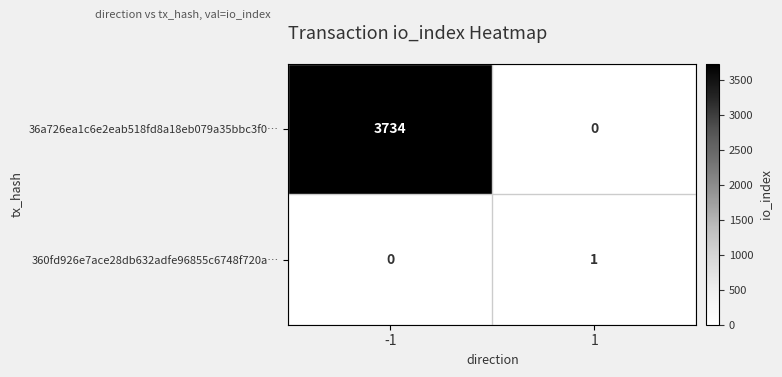

Read the 36a726ea1c6e2eab518fd8a18eb079a35bbc3f0… value at -1, to the nearest 100.

3700